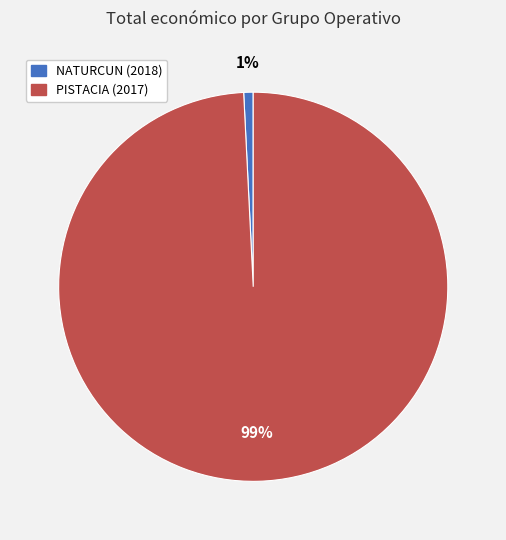

How many segments does this pie chart have?

2